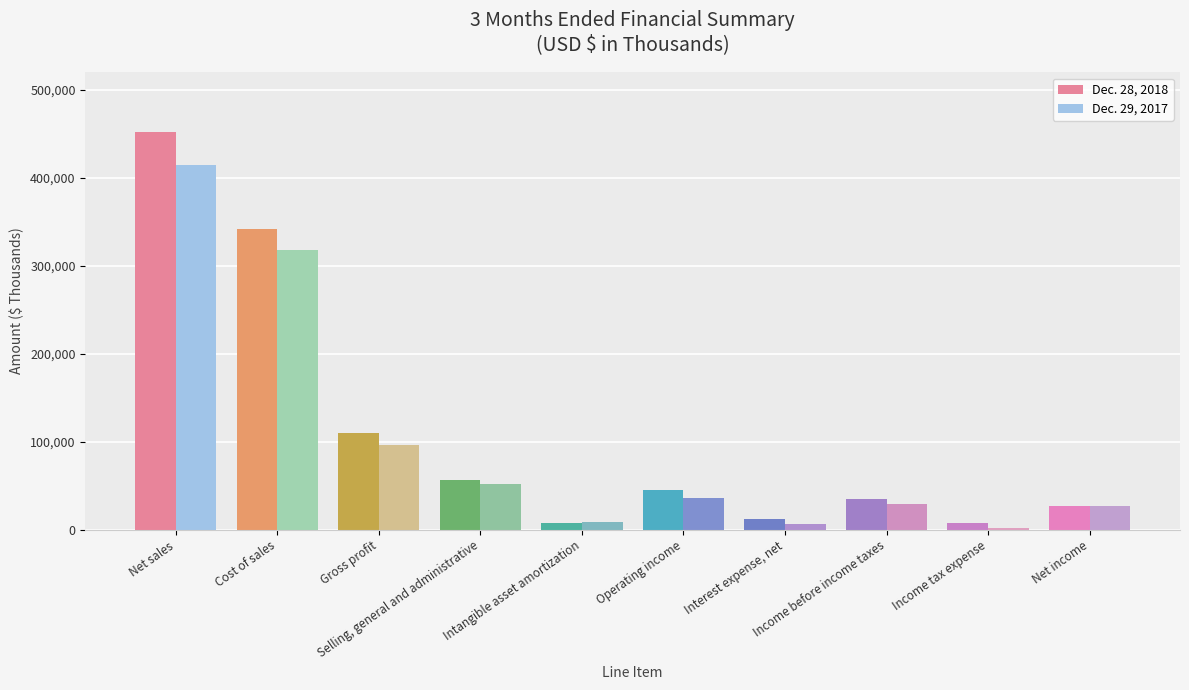

What is the greatest value displayed?

452028